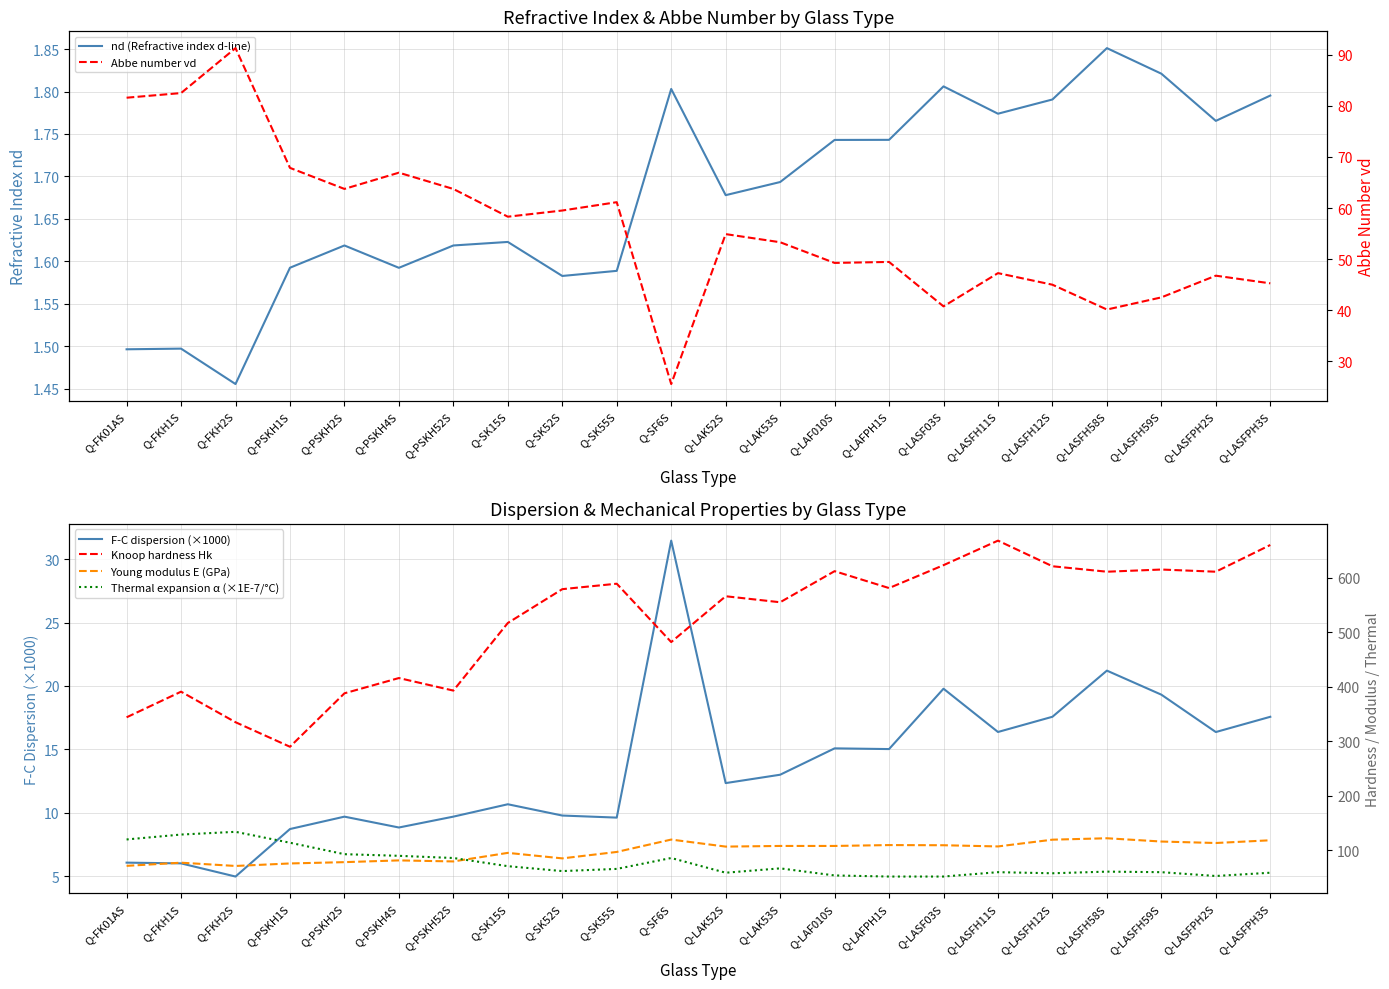

How many values in the Knoop hardness Hk series are below 579?

11